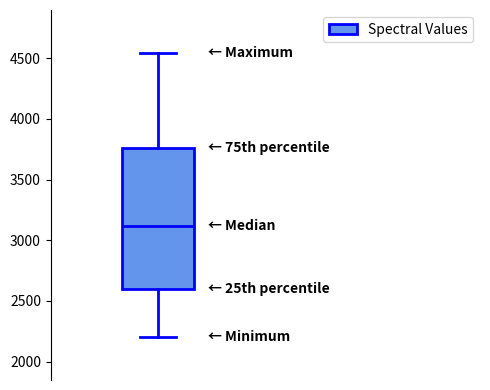

Read this box plot against the y-axis: the position of the median line, the range covered by the box, and the ends of both whiskers. The values are not printed on the chart, so give them approximately, as read against the axis.

median 3100, box 2600 to 3750, whiskers 2200 to 4550